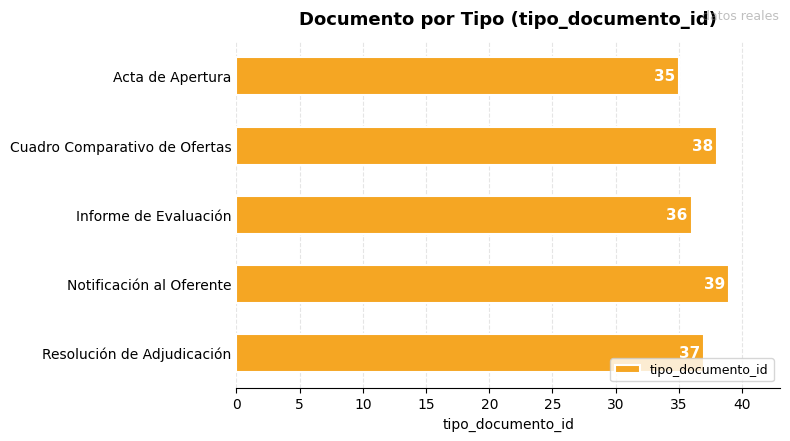

What is the label of the 4th bar from the bottom?

Cuadro Comparativo de Ofertas